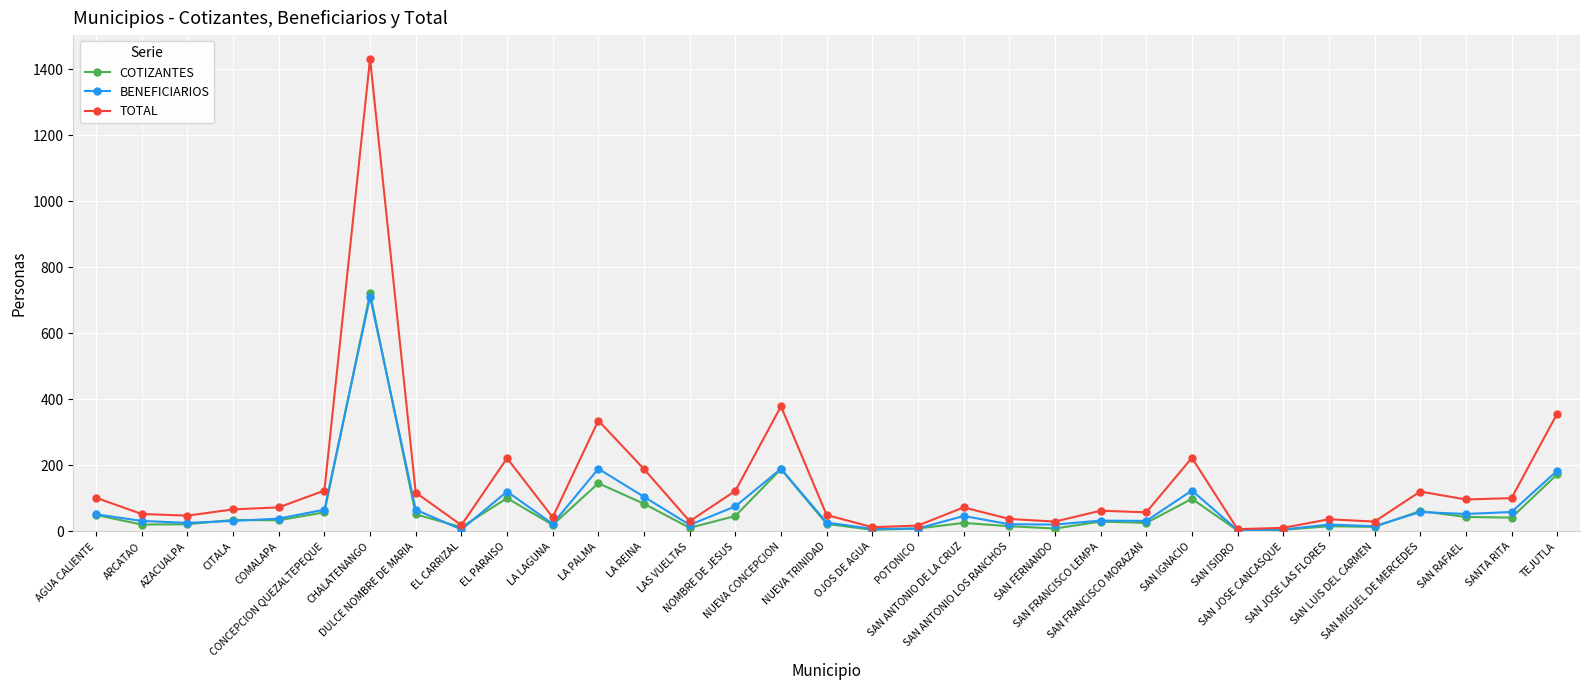

What is the total value across all series at SAN FRANCISCO LEMPA?

126